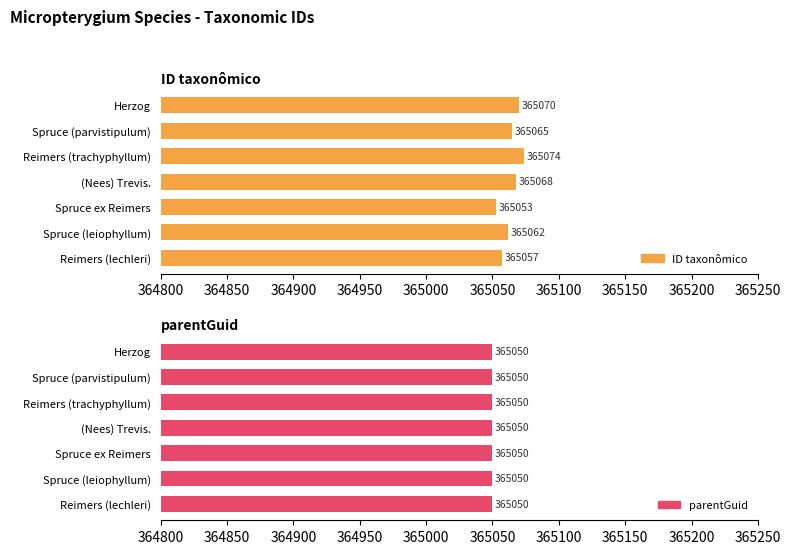

Is it true that ID taxonômico equals 510442.8 at Reimers (trachyphyllum)?

False